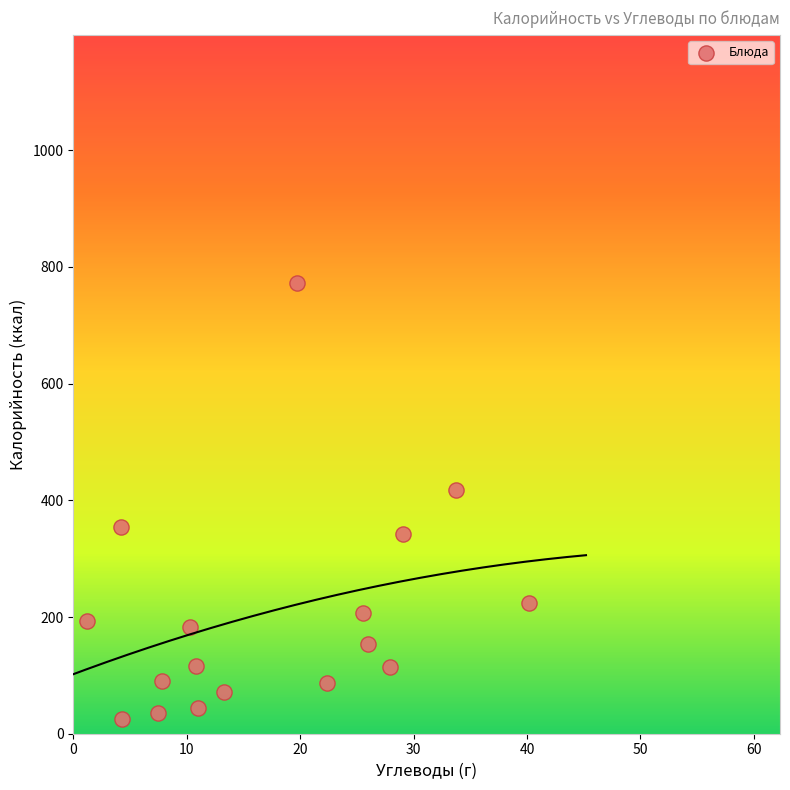

What Y value in the scatter plot is closest to 398?

418.2